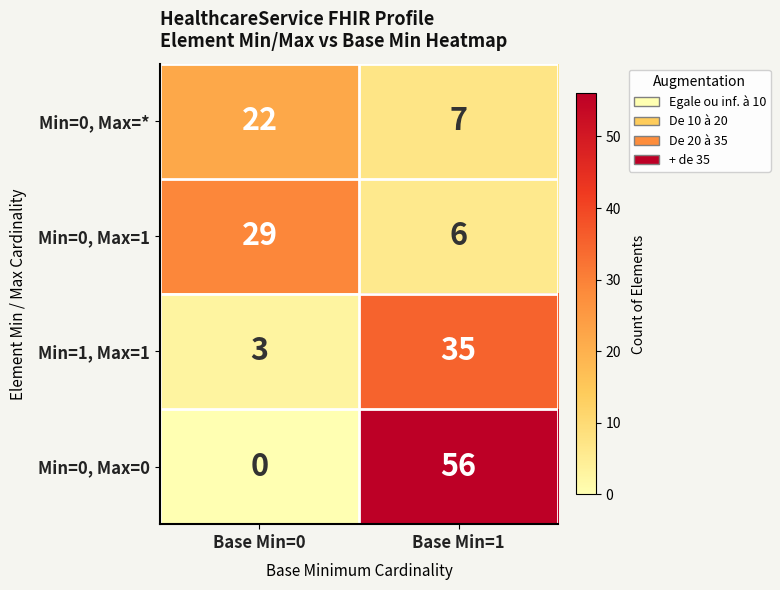

Reading left to right, extract all data points from this chart.

Min=0, Max=*: 22	7
Min=0, Max=1: 29	6
Min=1, Max=1: 3	35
Min=0, Max=0: 0	56